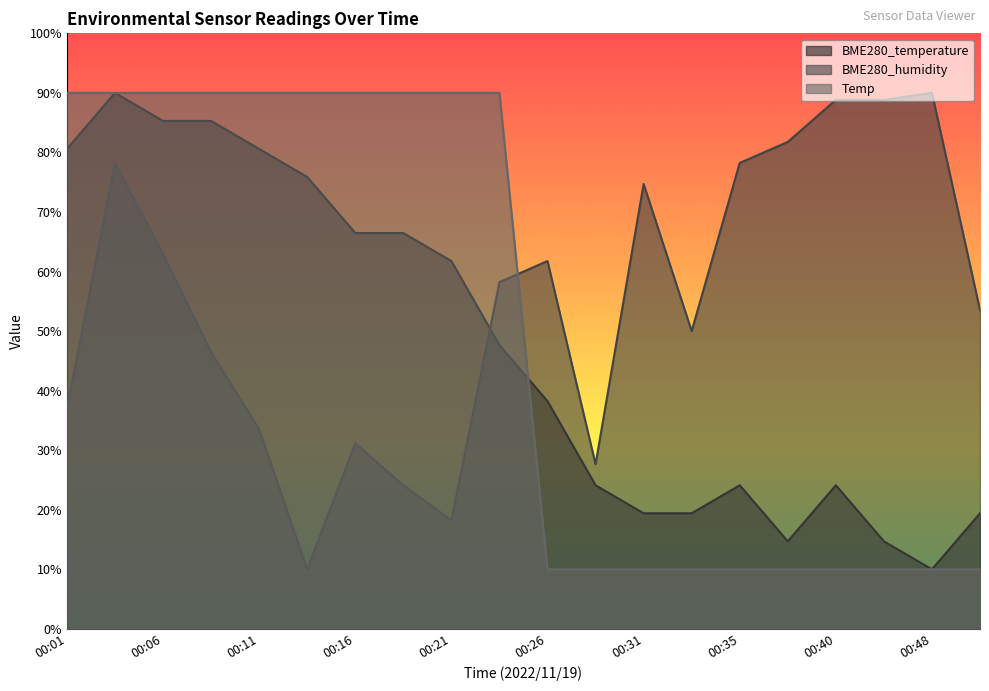

What is the value of the BME280_temperature point at the 16th from the left?

14.7